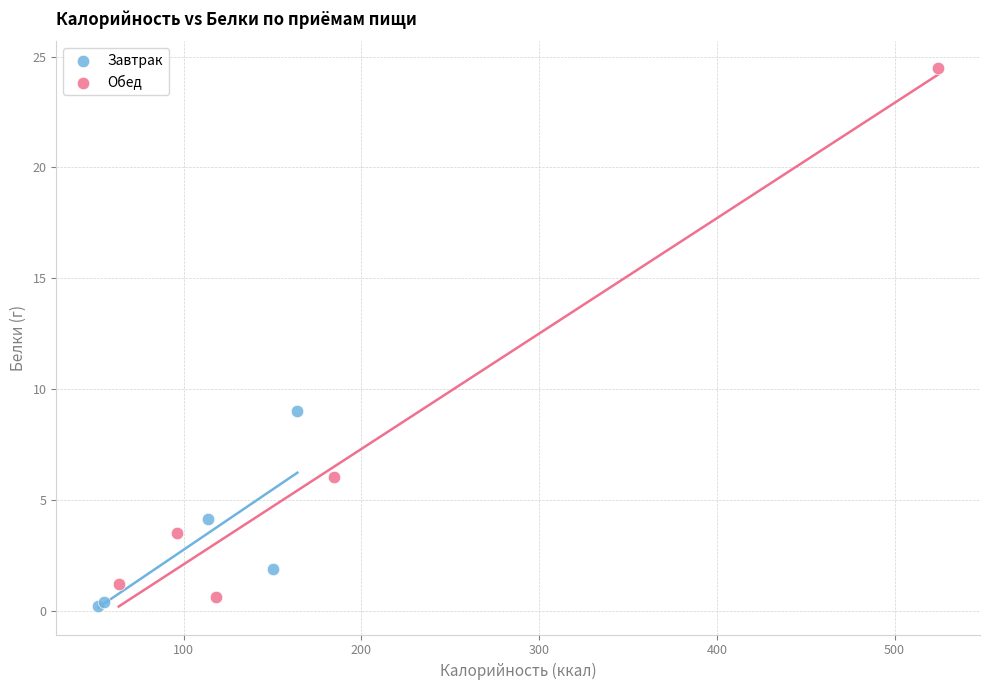

Which series has the largest Y range (max minus min)?

Обед